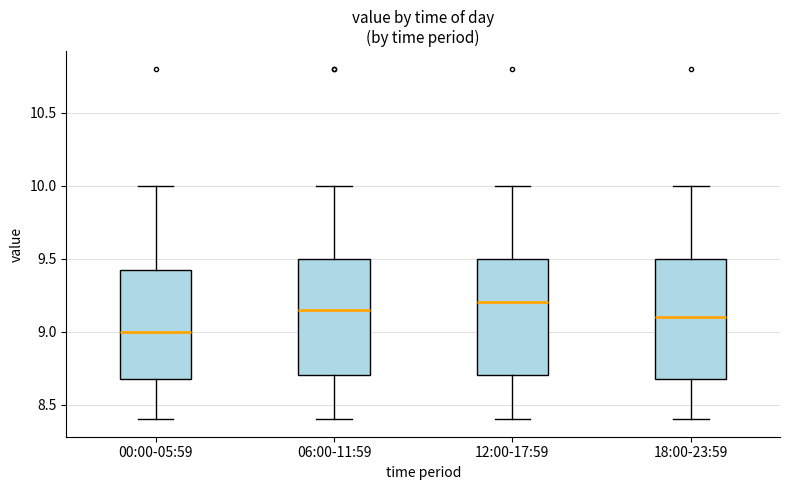

Which box has the lowest median line?

00:00-05:59